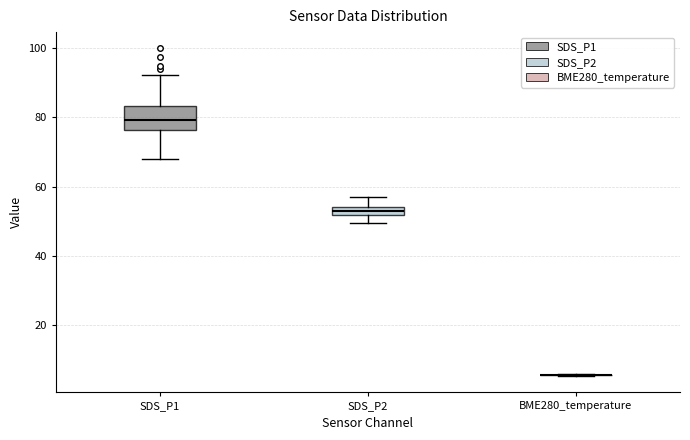

Comparing the boxes themselves (not the whiskers), which one is the tallest?

SDS_P1